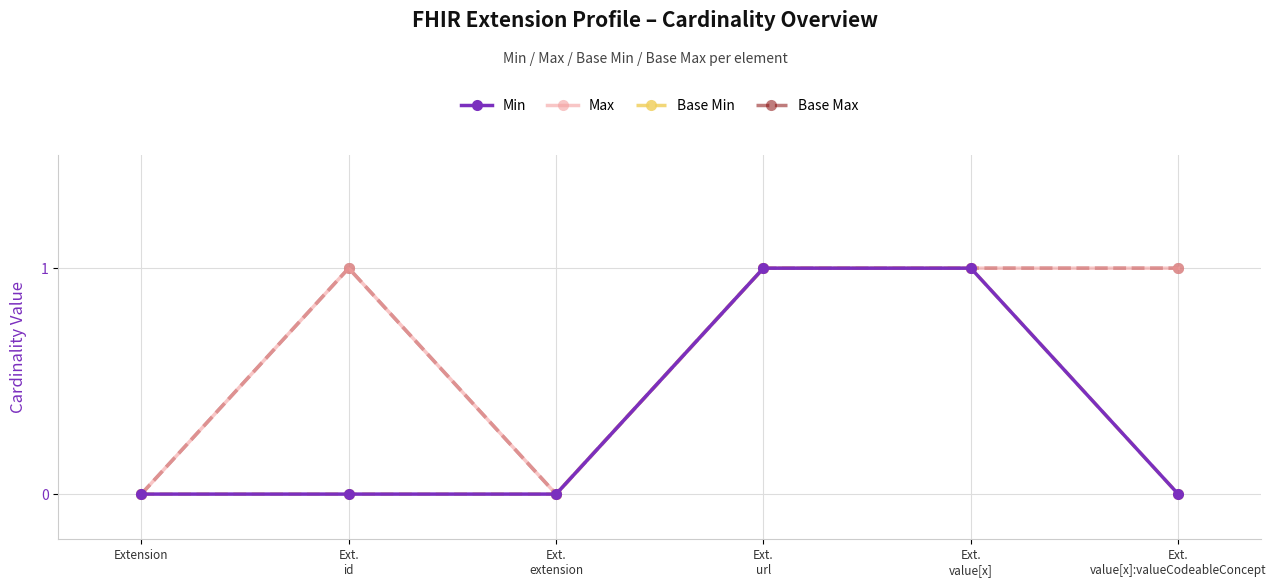

What is the sum of all Max values?

4